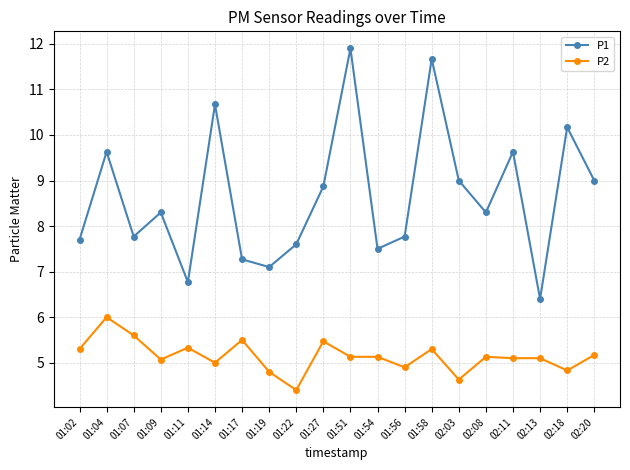

What is the value of the P2 point at the 8th from the left?

4.8